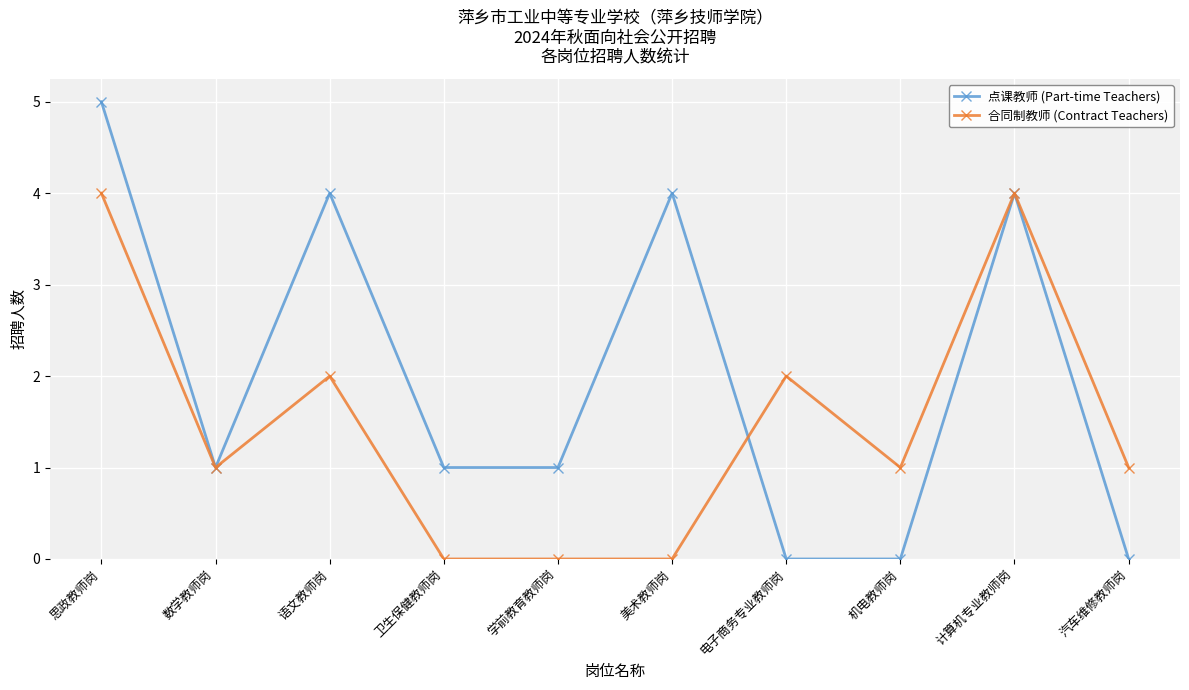

Which label corresponds to the largest value in the chart?

思政教师岗